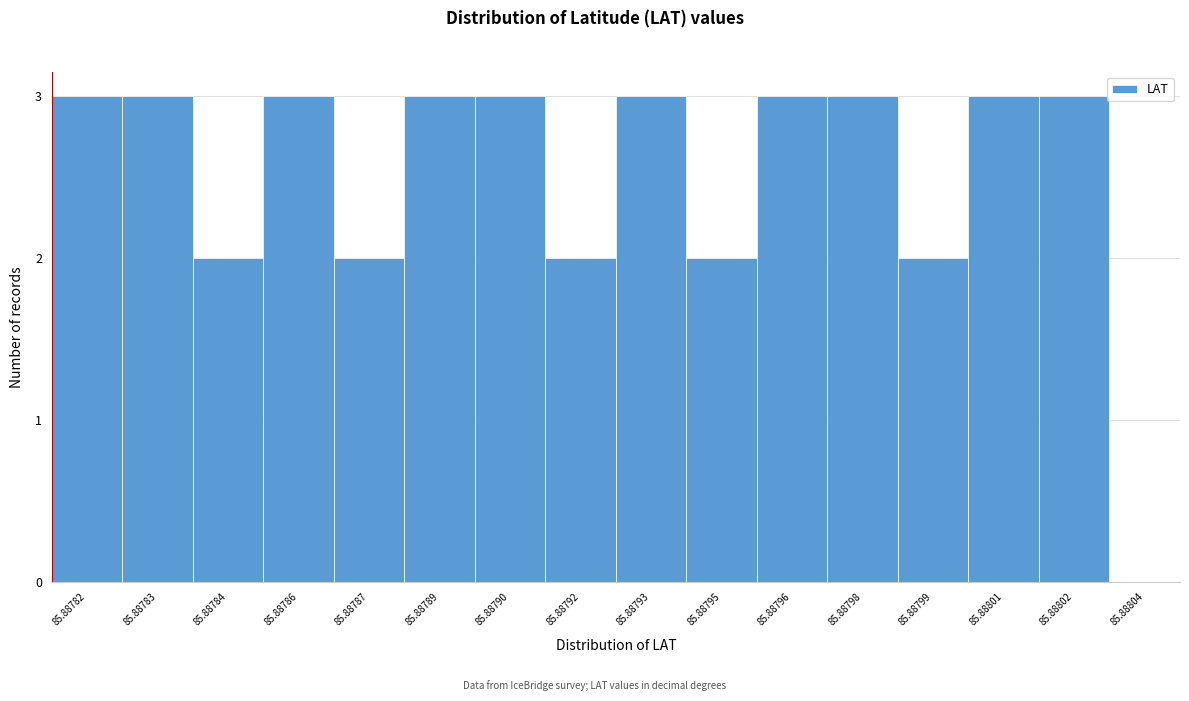

Reading left to right, list all the values displayed in this chart.

85.88782=3	85.88783=3	85.88784=2	85.88786=3	85.88787=2	85.88789=3	85.88790=3	85.88792=2	85.88793=3	85.88795=2	85.88796=3	85.88798=3	85.88799=2	85.88801=3	85.88802=3	85.88804=0